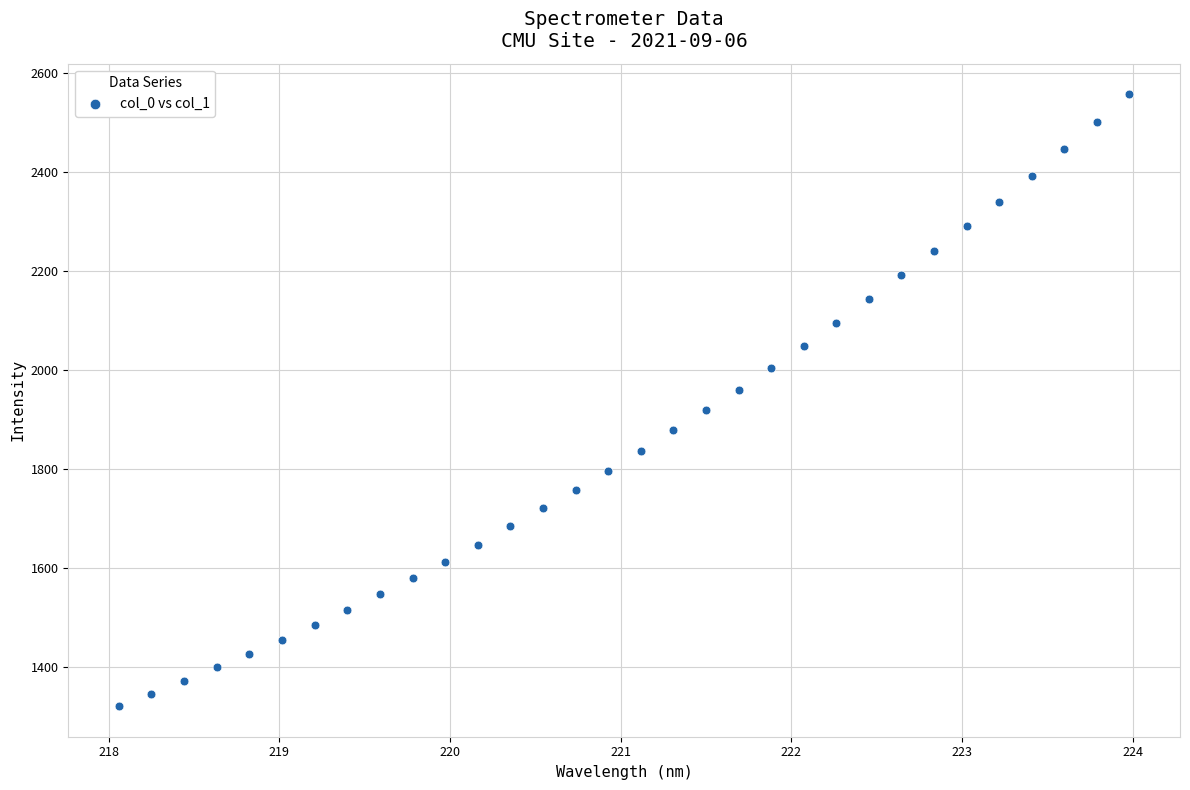

What is the range of Y values (max minus min)?

1237.1